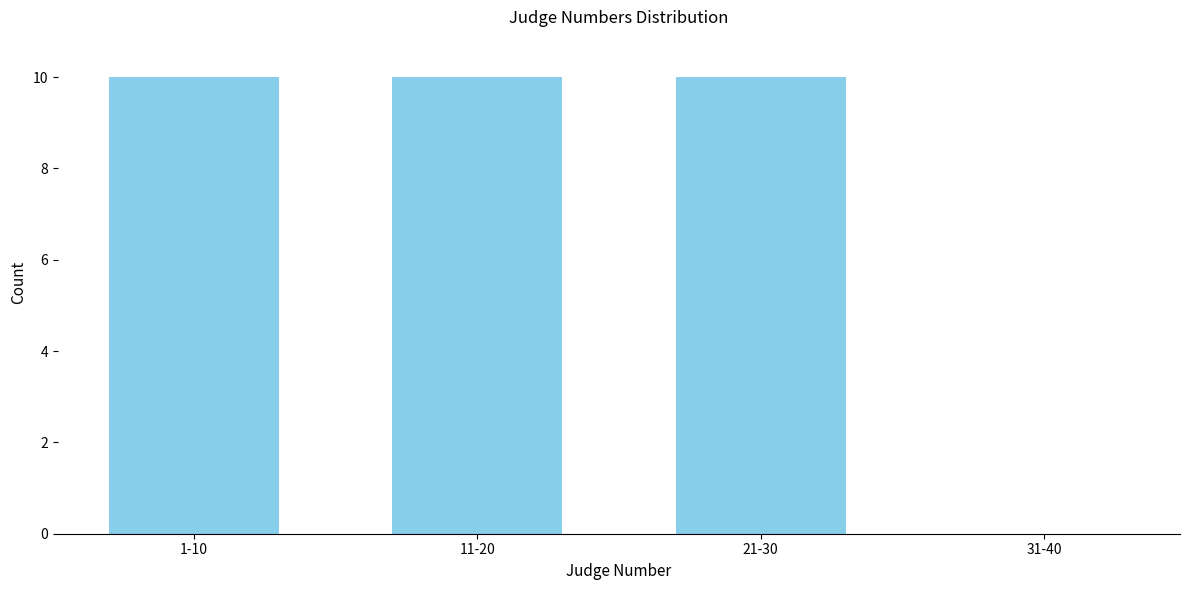

Reading right to left, extract all data points from this chart.

31-40=0	21-30=10	11-20=10	1-10=10